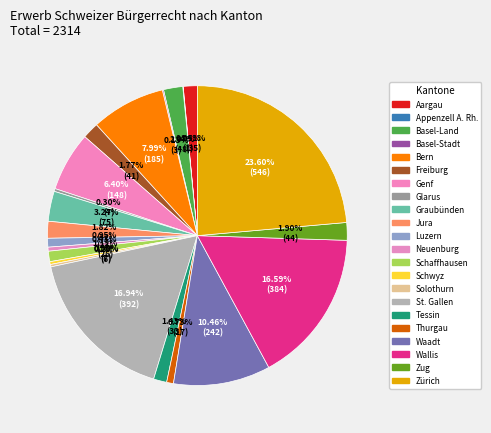

Do Zug and St. Gallen together represent more than half of the pie?

No